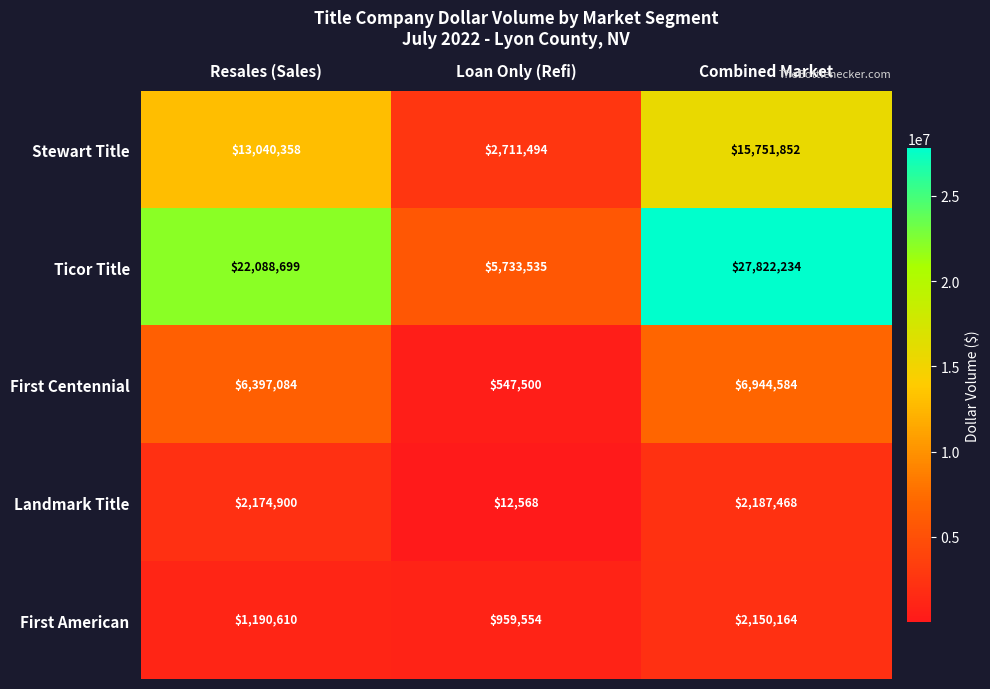

Rank the categories by Stewart Title value from lowest to highest.

Loan Only (Refi), Resales (Sales), Combined Market